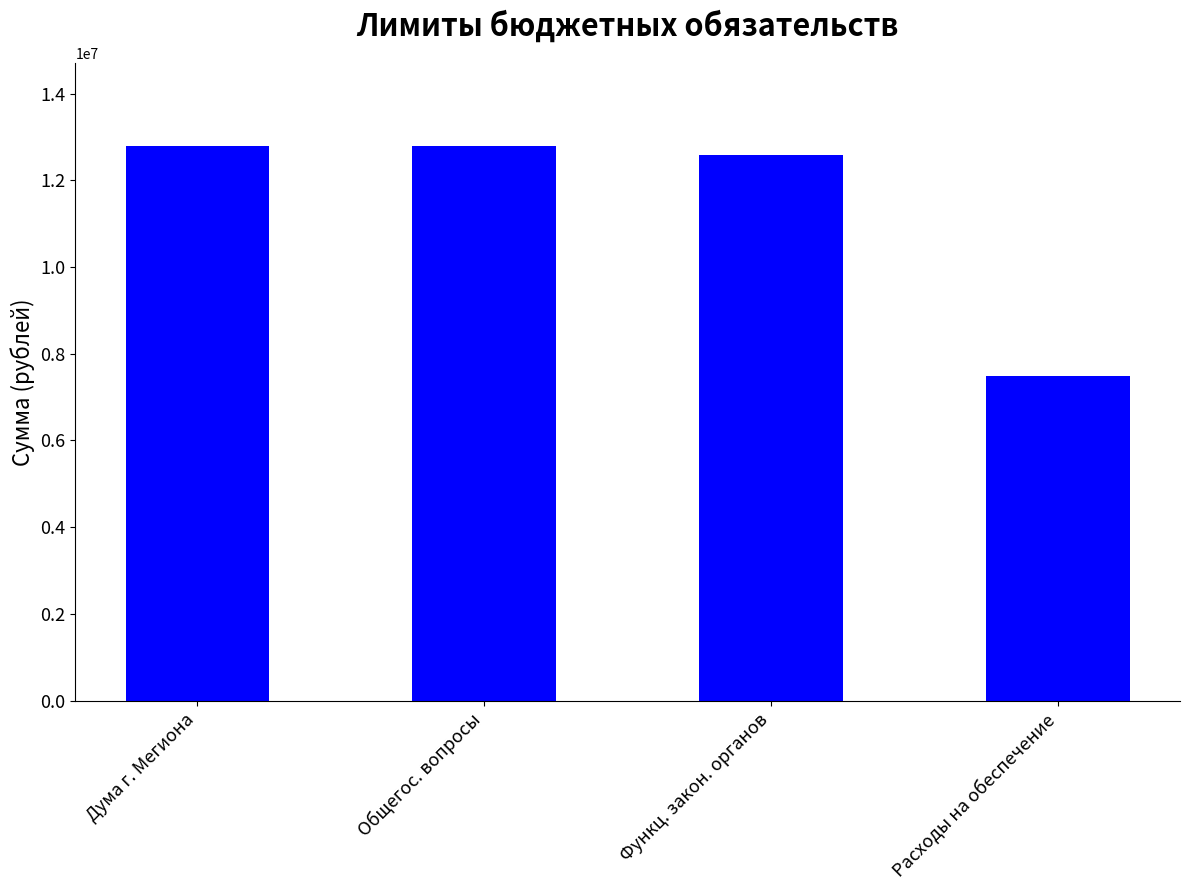

Are the bars horizontal?

No